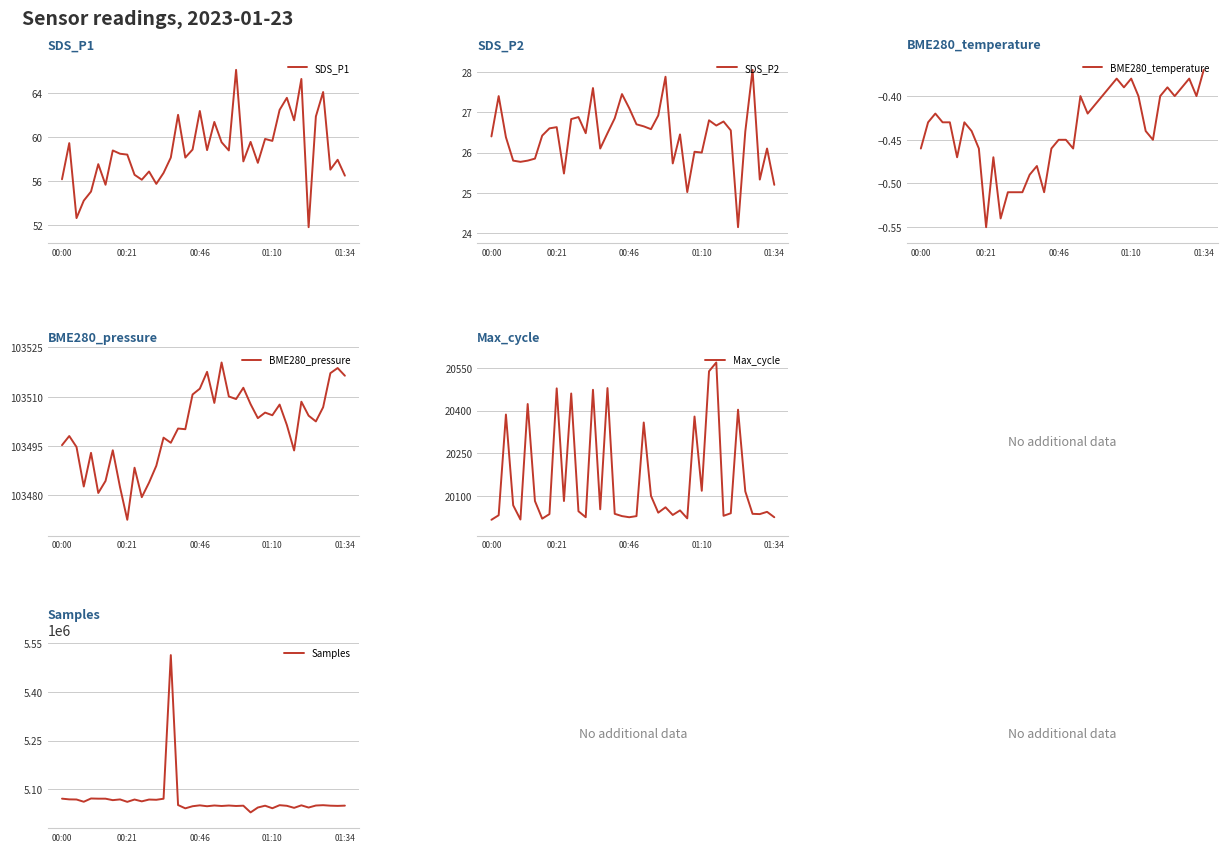

The value of SDS_P1 at 01:34 is 97.1. True or false?

False